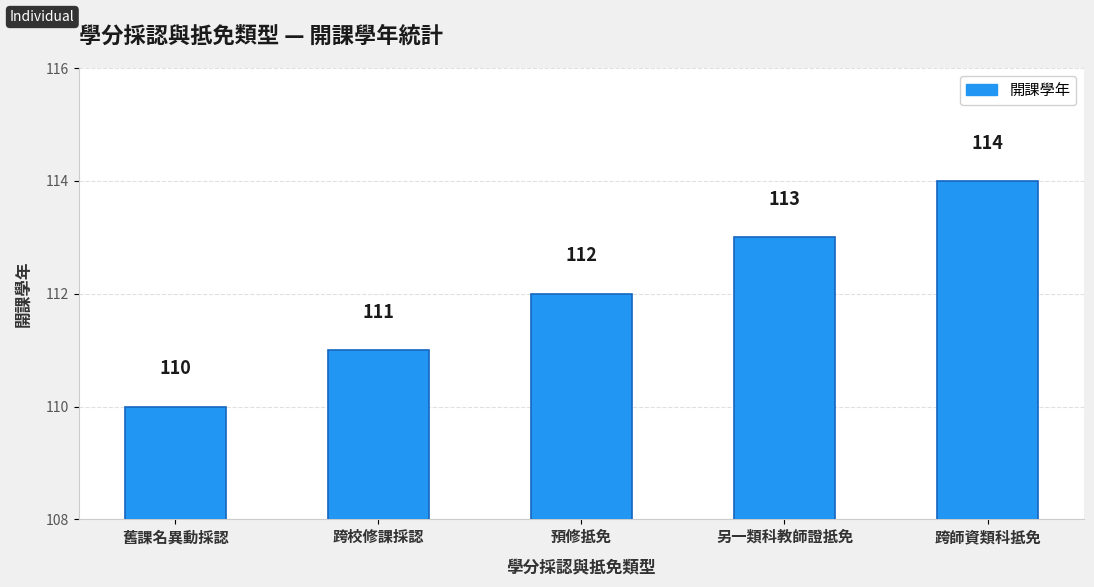

How many bars are there in total?

5